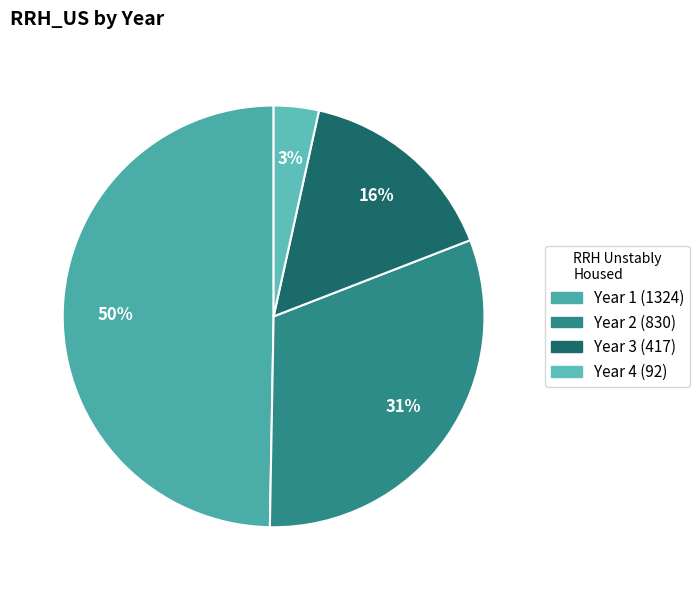

How many slices are in this pie chart?

4